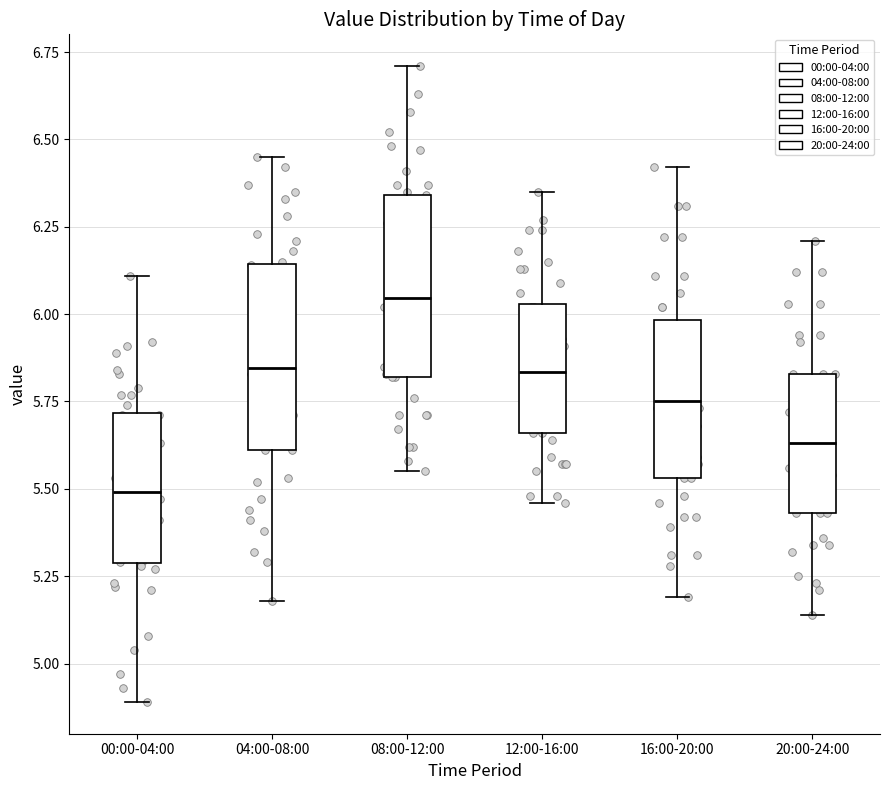

Reading left to right, read every box against the y-axis: the position of its median line, the range the box covers, and the ends of its whiskers. The values are not printed on the chart, so give them approximately, as read against the axis.

00:00-04:00: median 5.50, box 5.30 to 5.70, whiskers 4.90 to 6.10
04:00-08:00: median 5.85, box 5.60 to 6.15, whiskers 5.20 to 6.45
08:00-12:00: median 6.05, box 5.80 to 6.35, whiskers 5.55 to 6.70
12:00-16:00: median 5.85, box 5.65 to 6.05, whiskers 5.45 to 6.35
16:00-20:00: median 5.75, box 5.55 to 6.00, whiskers 5.20 to 6.40
20:00-24:00: median 5.65, box 5.45 to 5.85, whiskers 5.15 to 6.20